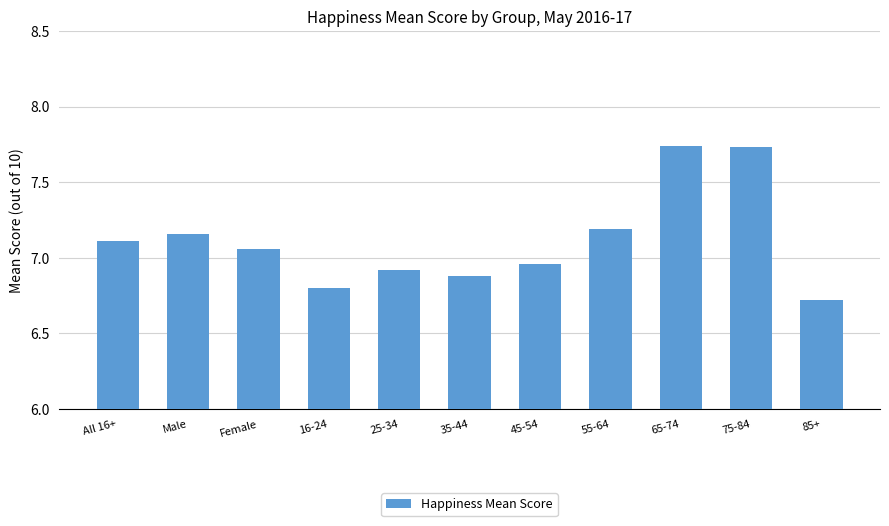

What is the smallest value displayed?

6.7